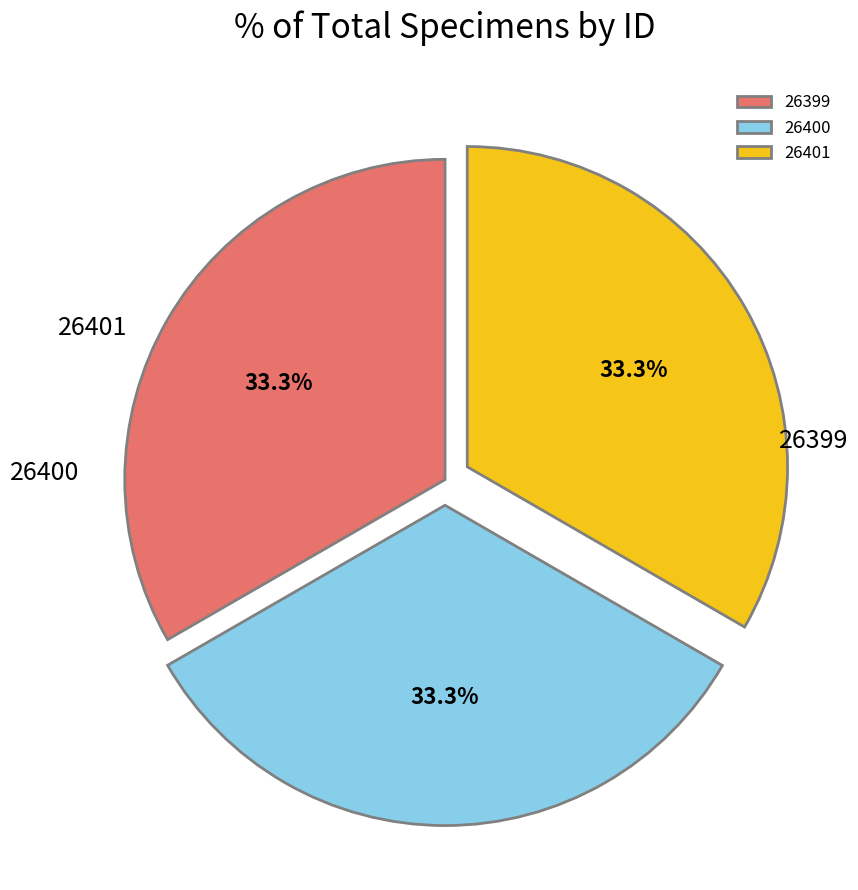

To the nearest percent, what is the average slice percentage?

33%